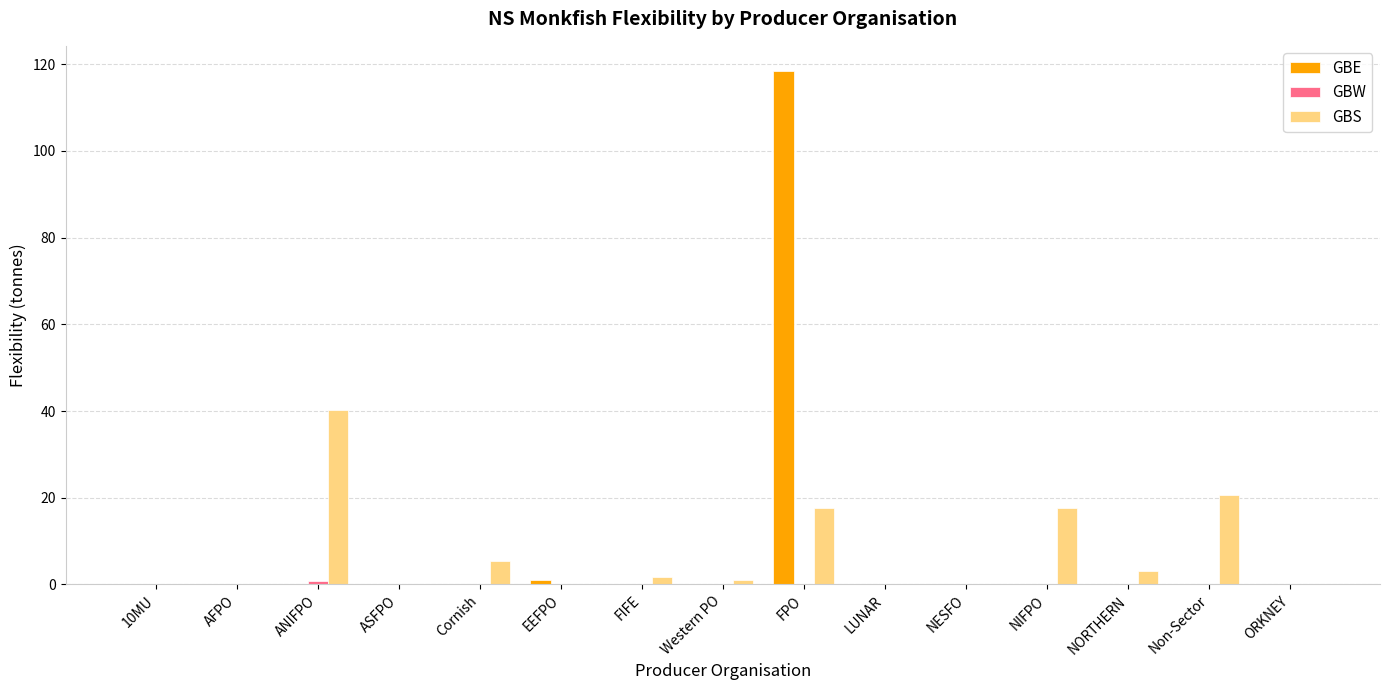

True or false: GBE has a value of 0.0 at Non-Sector.

True